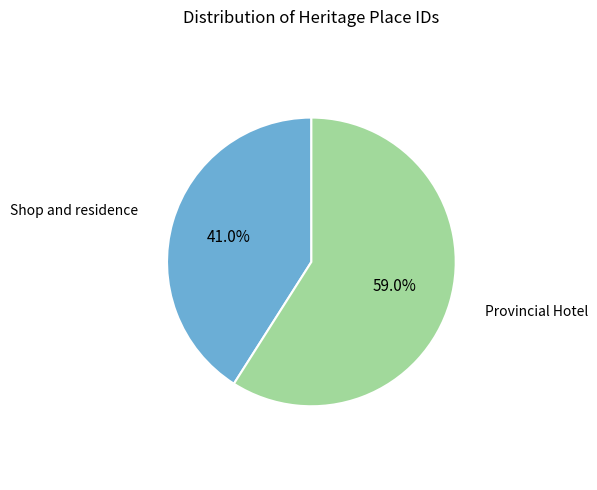

Is there any slice that represents more than half of the pie?

Yes